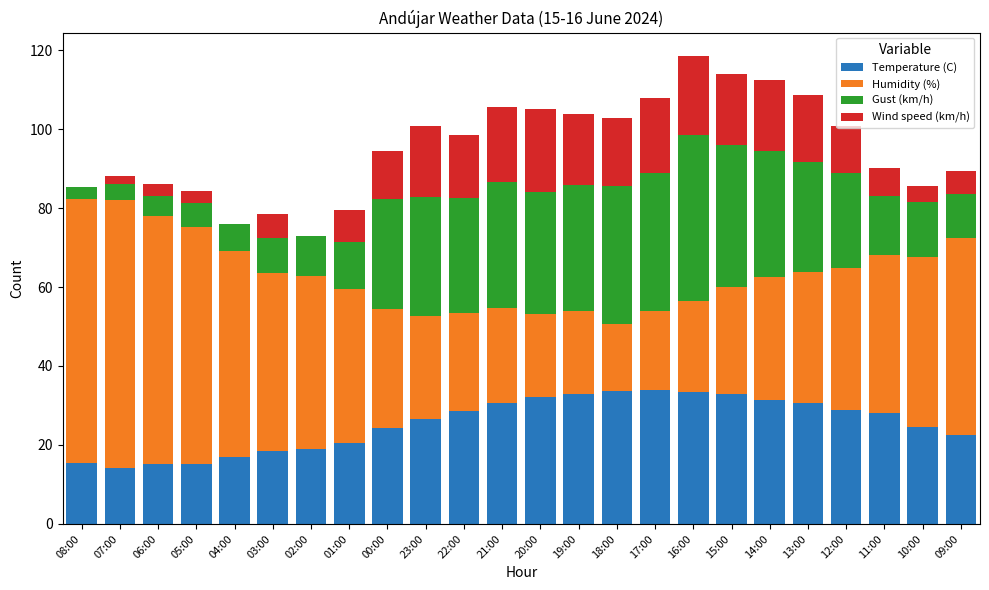

What is the sum of all Temperature (C) values?

610.4